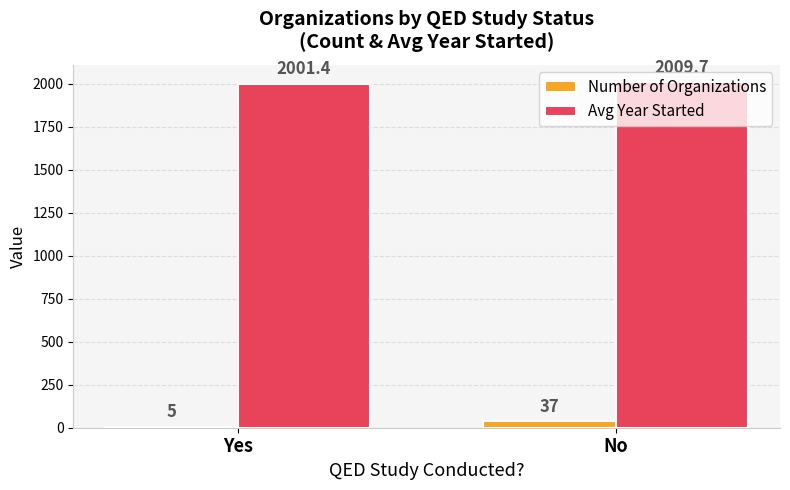

Reading left to right, what are all the values shown in this chart?

Number of Organizations: Yes=5.0	No=37.0
Avg Year Started: Yes=2001.4	No=2009.7